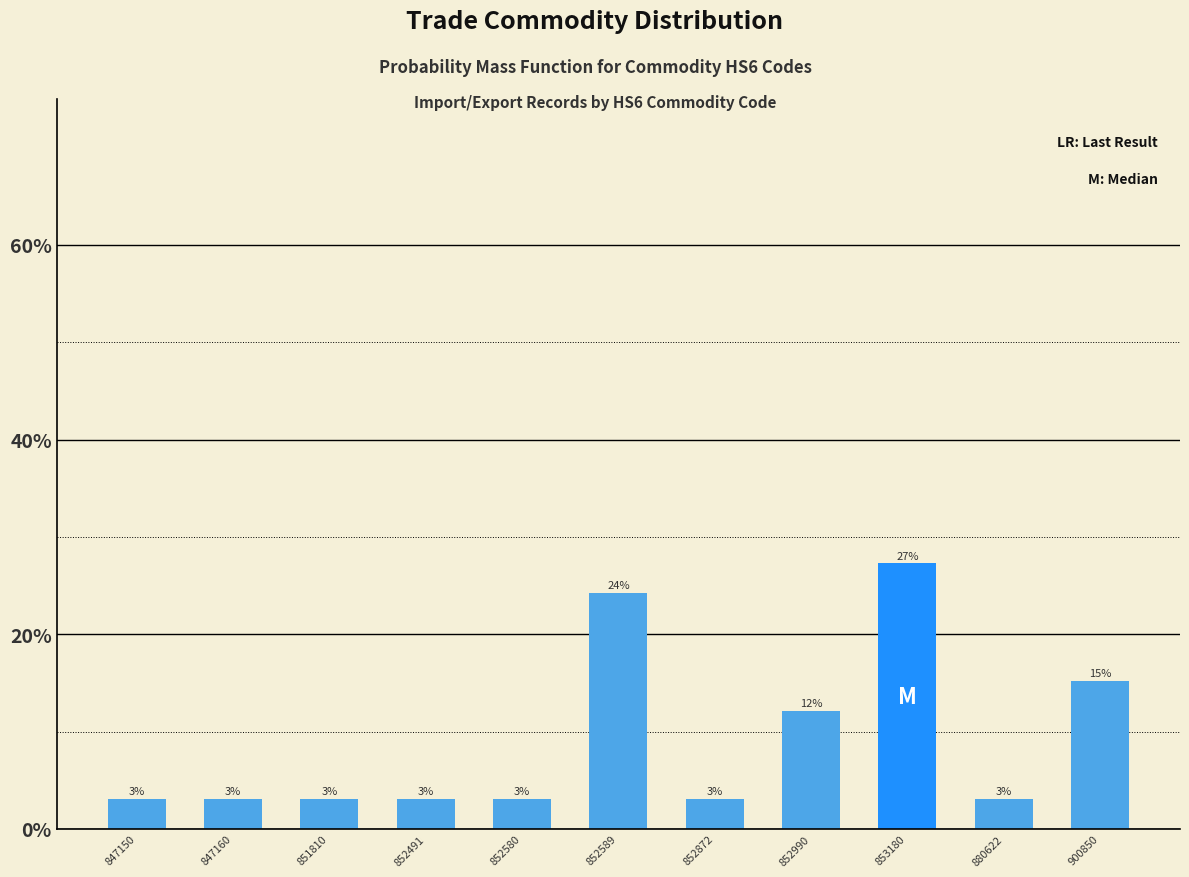

What is the change in value from 852589 to 853180?

+3.0